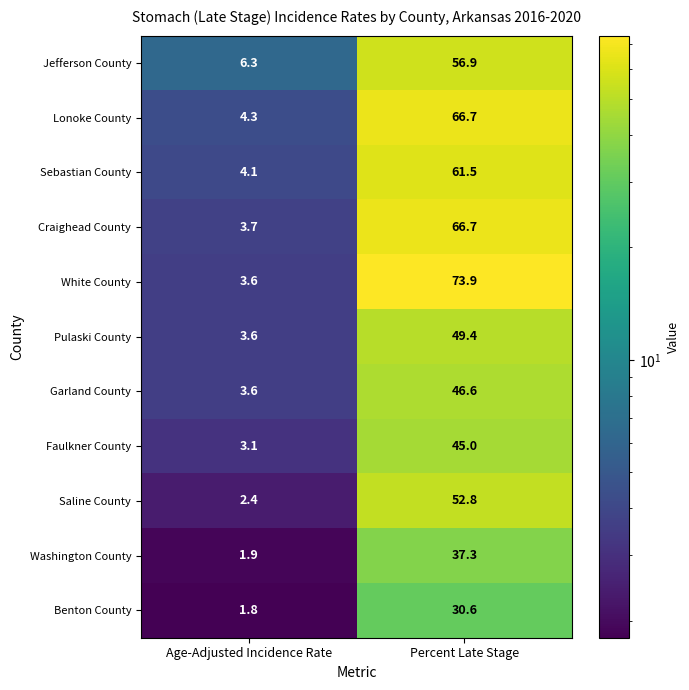

Reading left to right, list all the values displayed in this chart.

Jefferson County: 6.3	56.9
Lonoke County: 4.3	66.7
Sebastian County: 4.1	61.5
Craighead County: 3.7	66.7
White County: 3.6	73.9
Pulaski County: 3.6	49.4
Garland County: 3.6	46.6
Faulkner County: 3.1	45.0
Saline County: 2.4	52.8
Washington County: 1.9	37.3
Benton County: 1.8	30.6